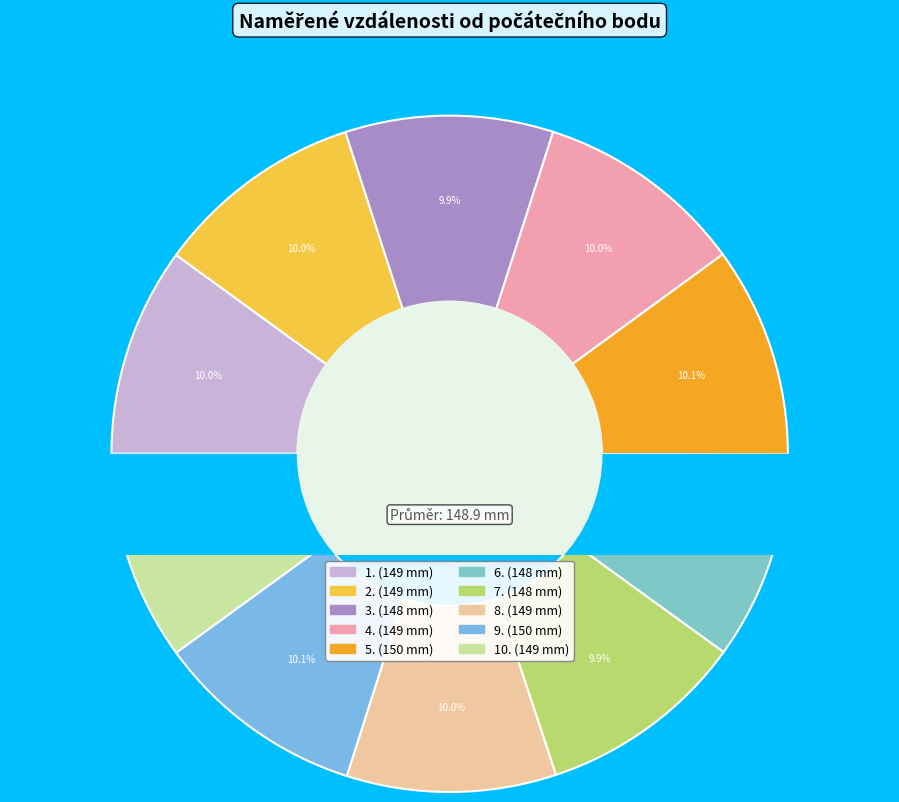

To the nearest percent, what percentage of the pie is 8.?

10%